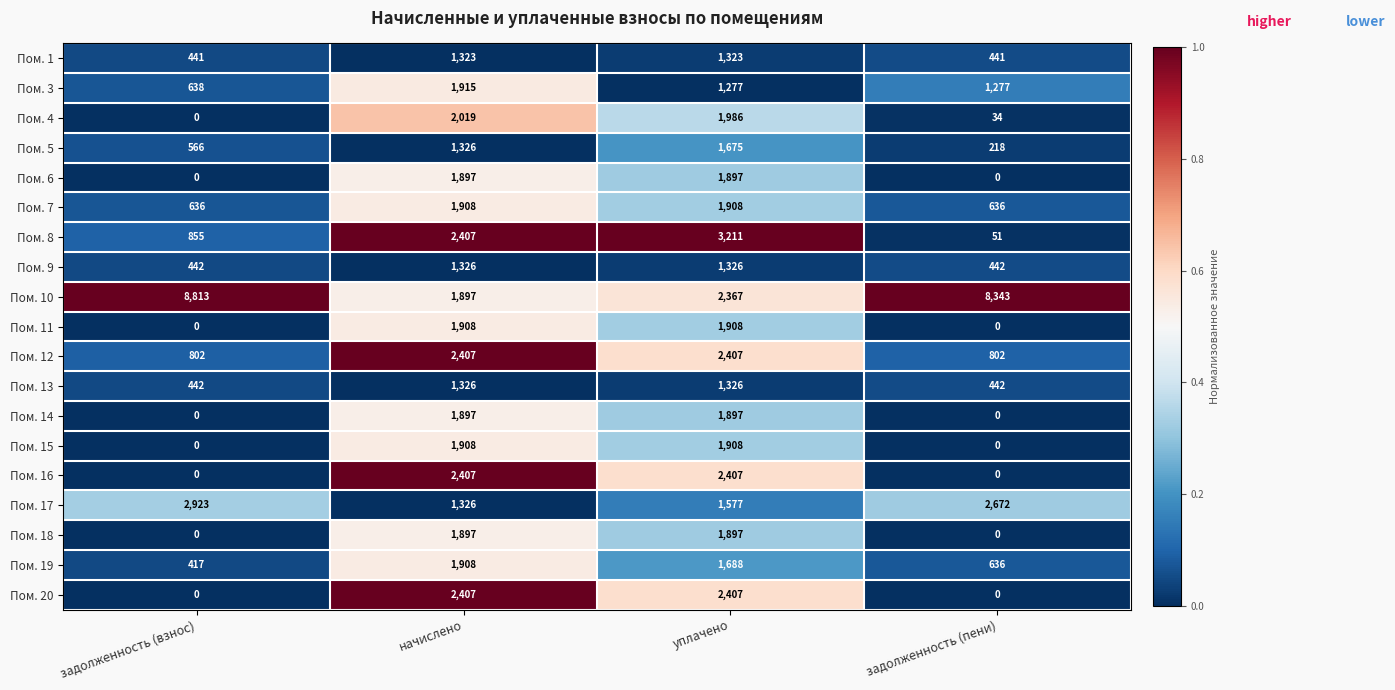

At how many categories does at least one series exceed 1308?

4